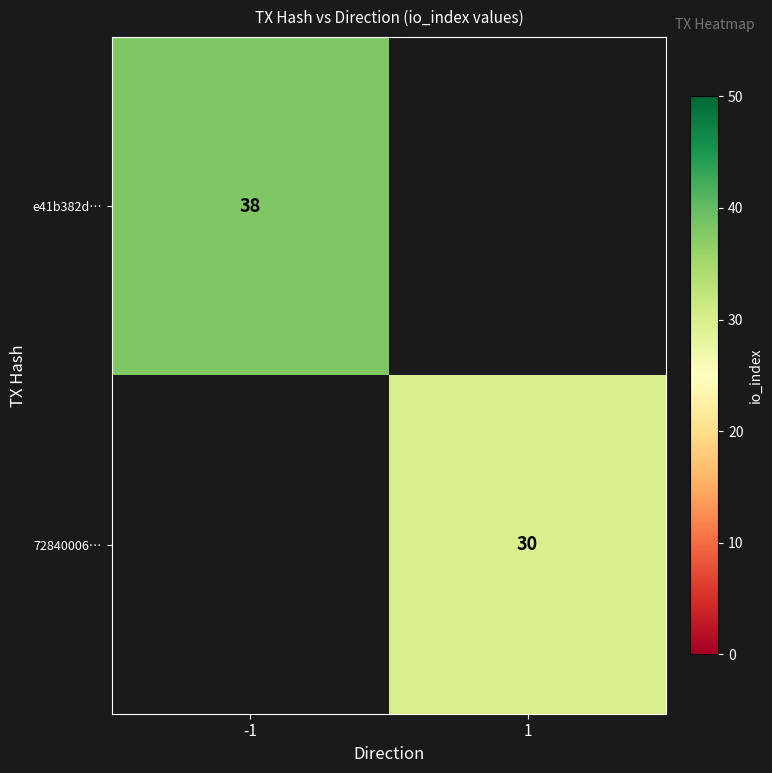

Is it true that e41b382d… equals 38 at -1?

True